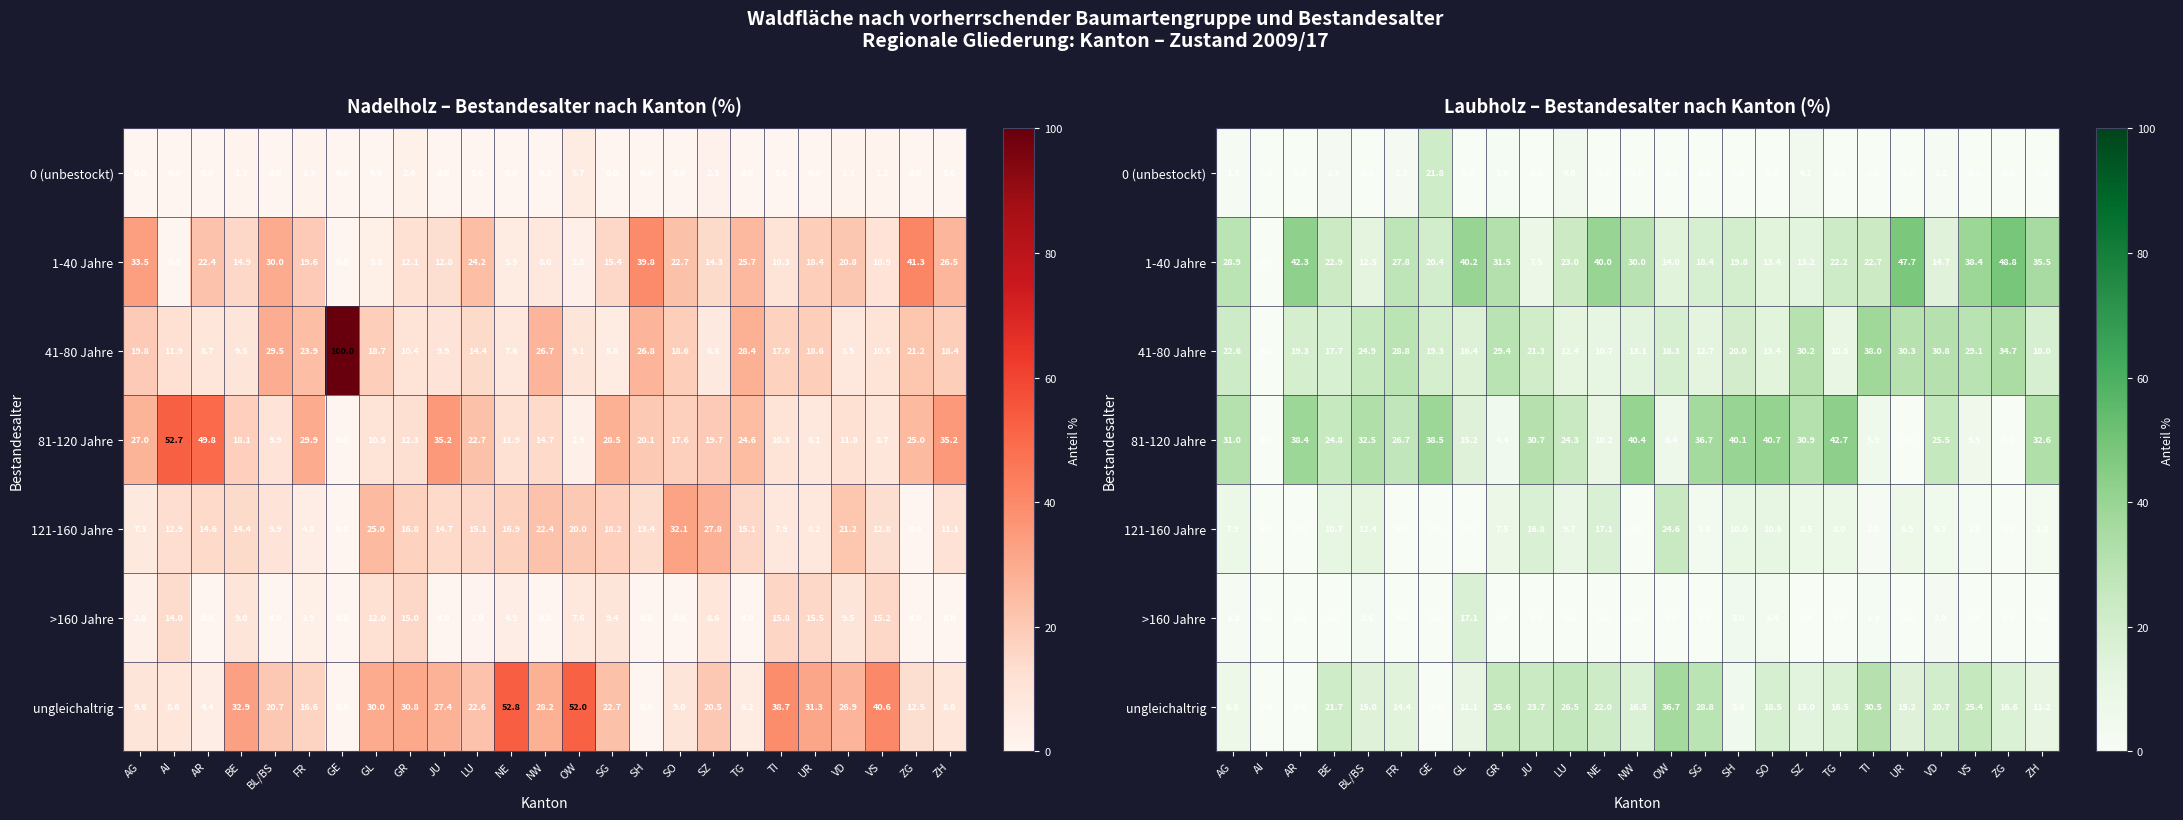

What is the average value of the 81-120 Jahre series?

23.4